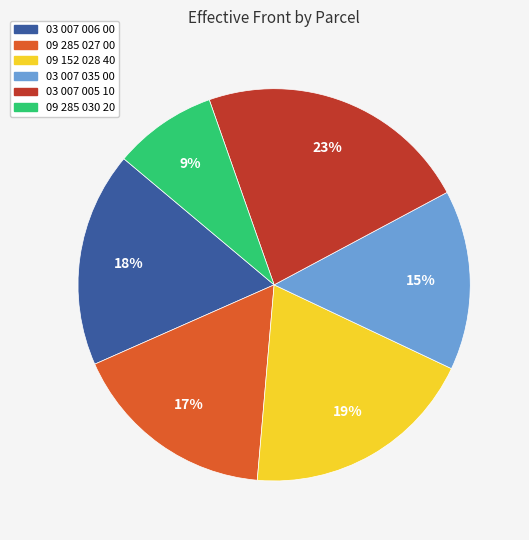

Is the sum of 09 285 027 00 and 03 007 006 00 greater than half?

No